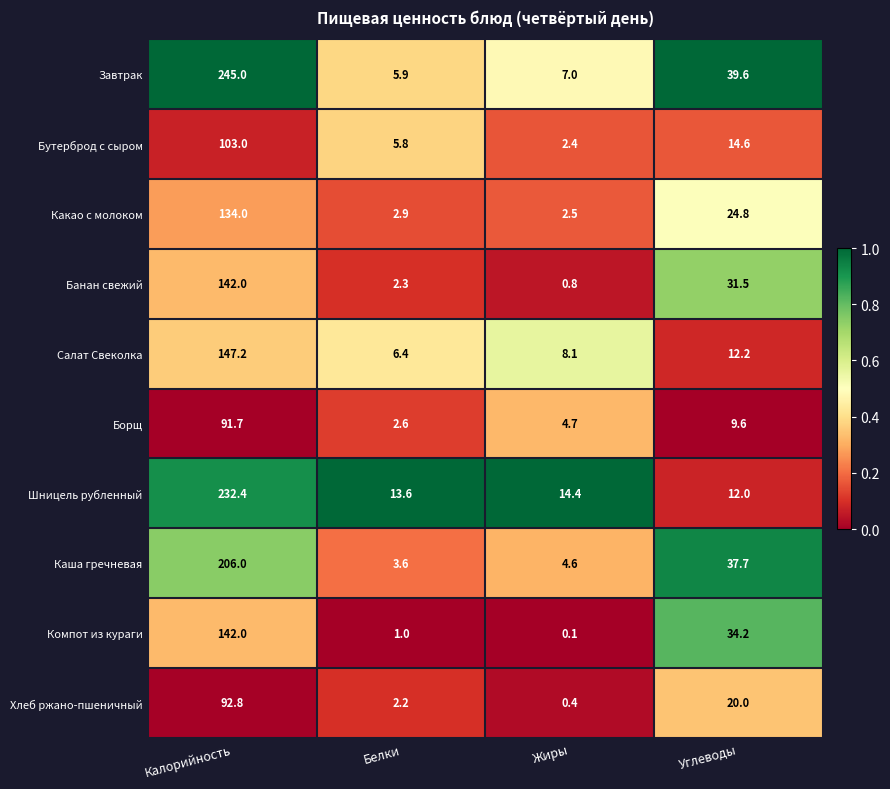

Count the number of data series in this chart.

10